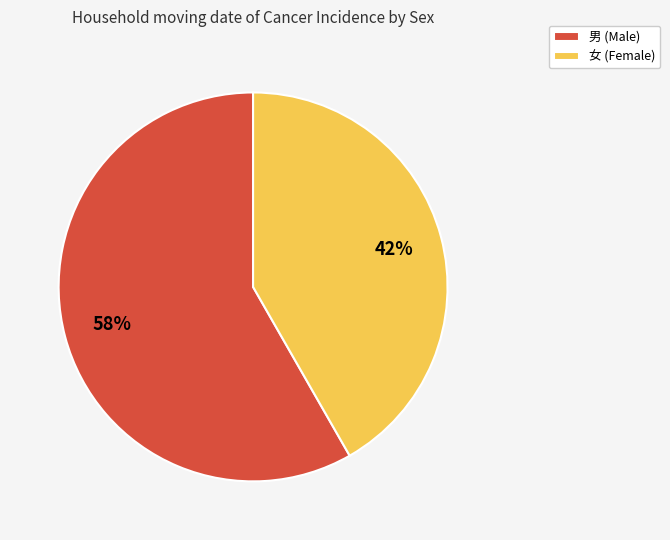

Is 男 (Male) the majority of the pie?

Yes